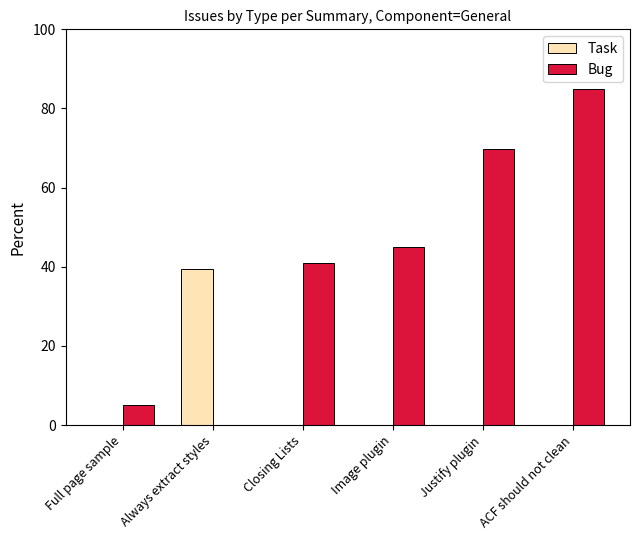

Which series changed the most between Image plugin and Justify plugin?

Bug